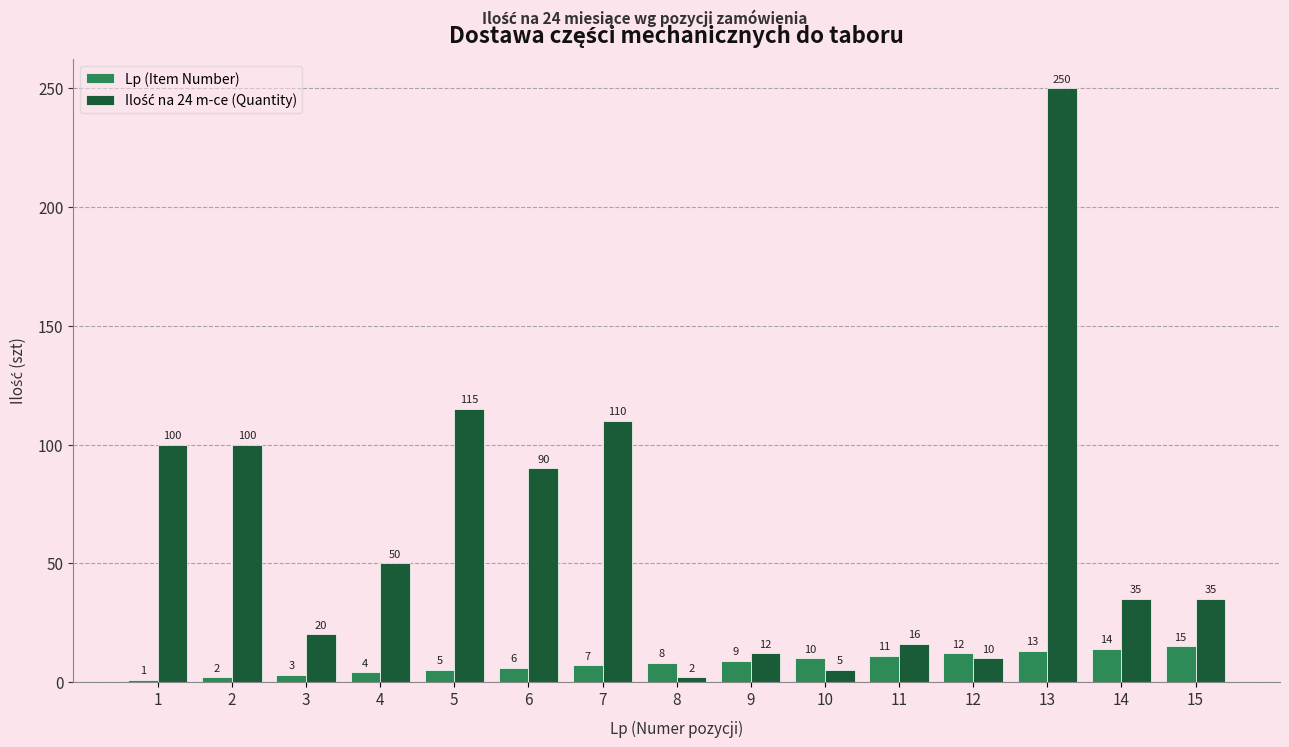

List the labels in order of Lp (Item Number) value, smallest first.

1, 2, 3, 4, 5, 6, 7, 8, 9, 10, 11, 12, 13, 14, 15